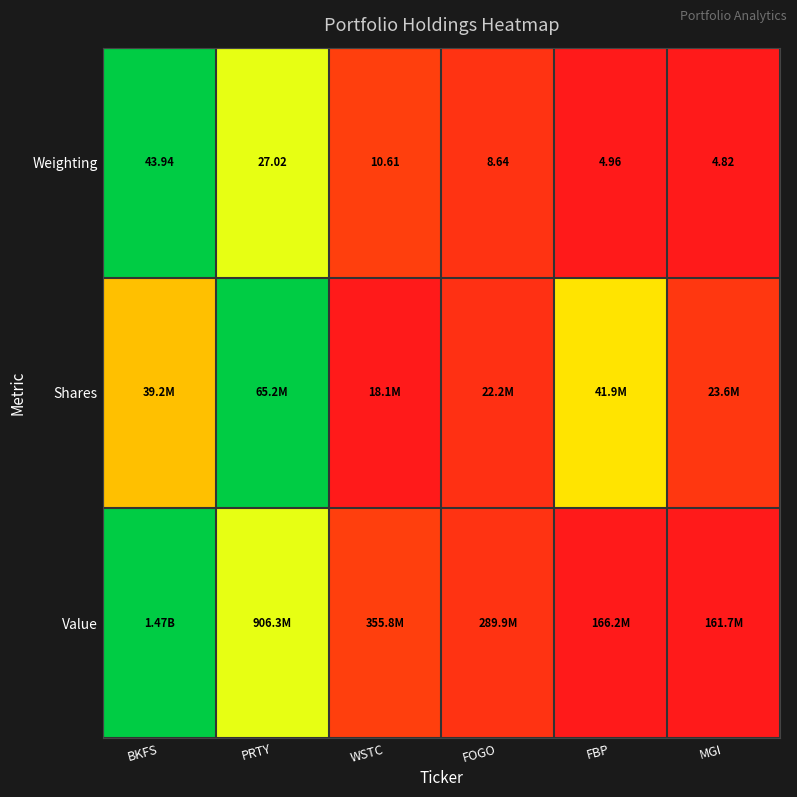

At which category is the sum across all series the highest?

BKFS